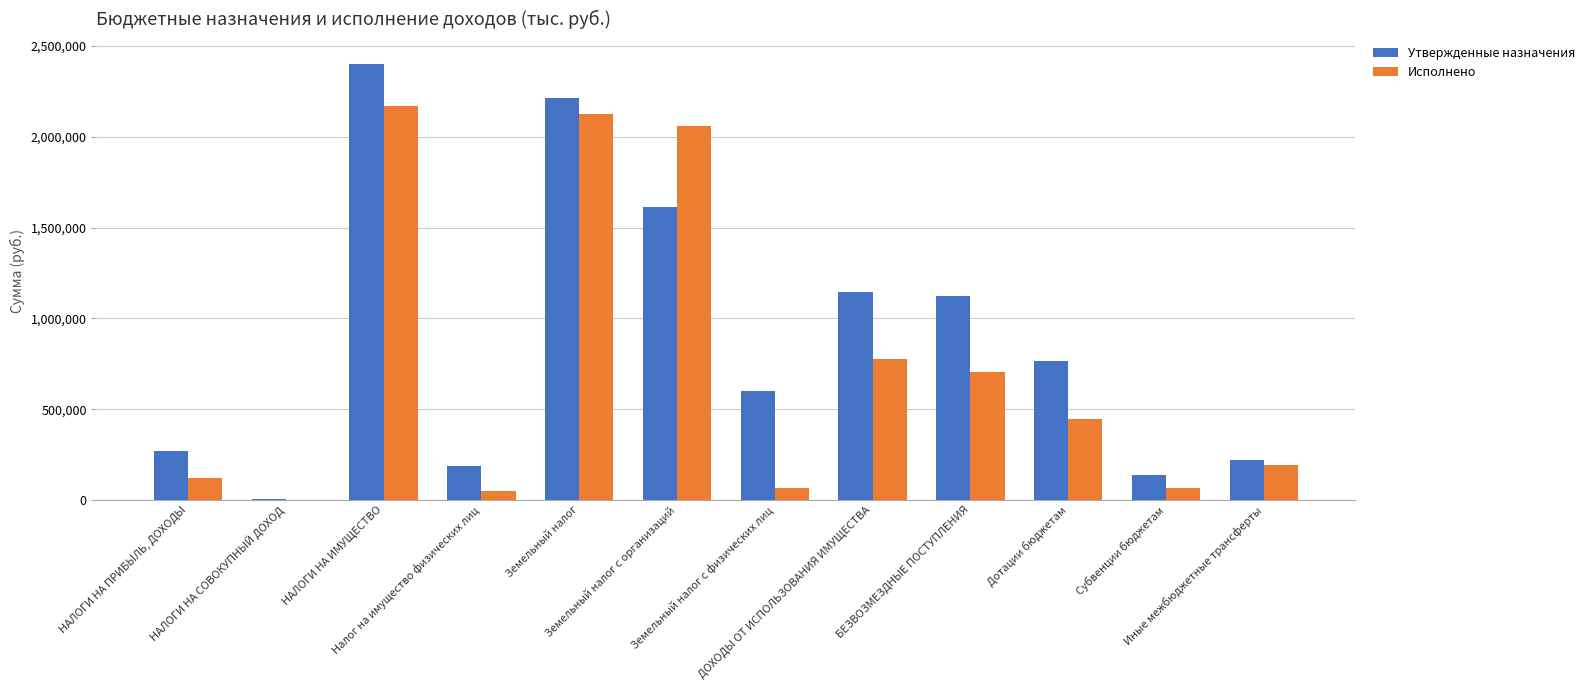

Which series has the largest total across all categories?

Утвержденные назначения